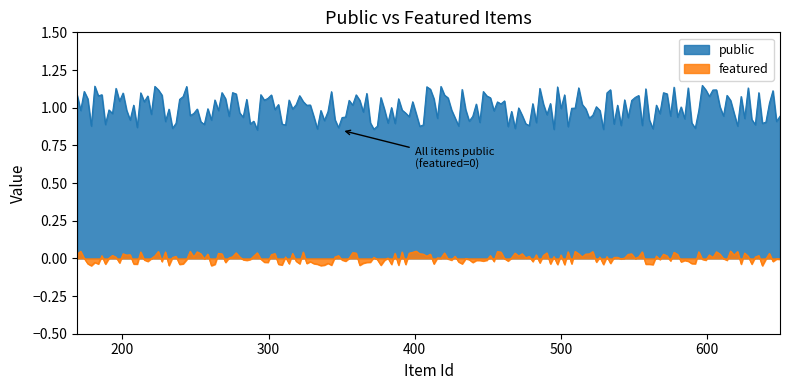

At how many categories does at least one series exceed 0?

200